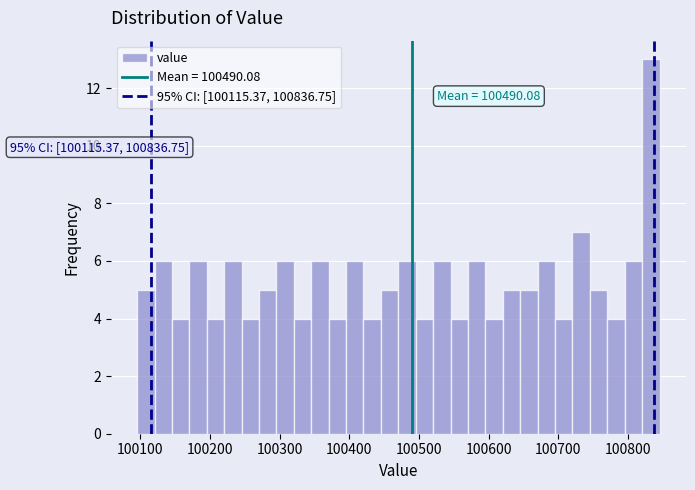

Read against the x-axis, roughly where is the centre of the tallest bar?

100830